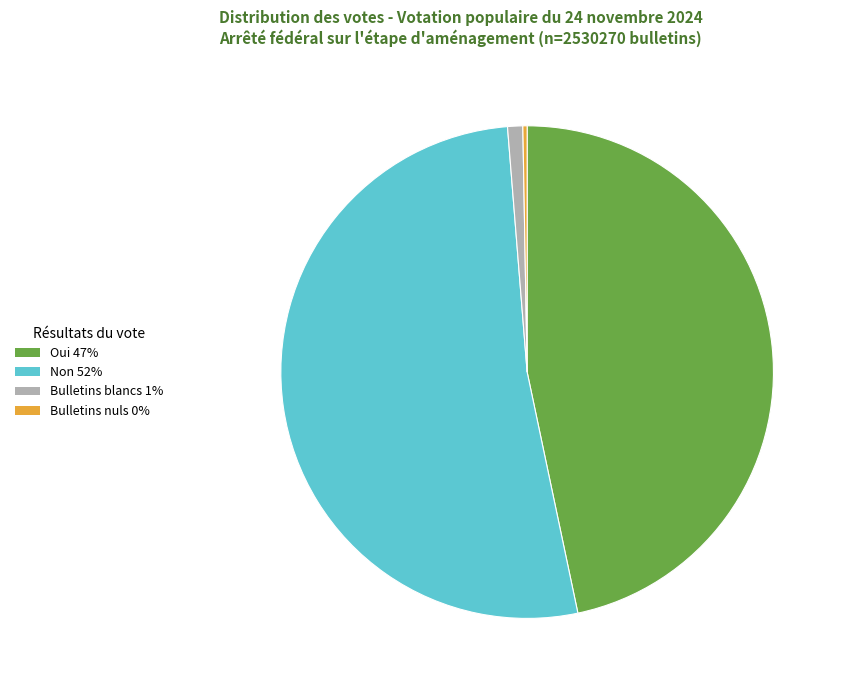

Count the number of slices in the pie.

4